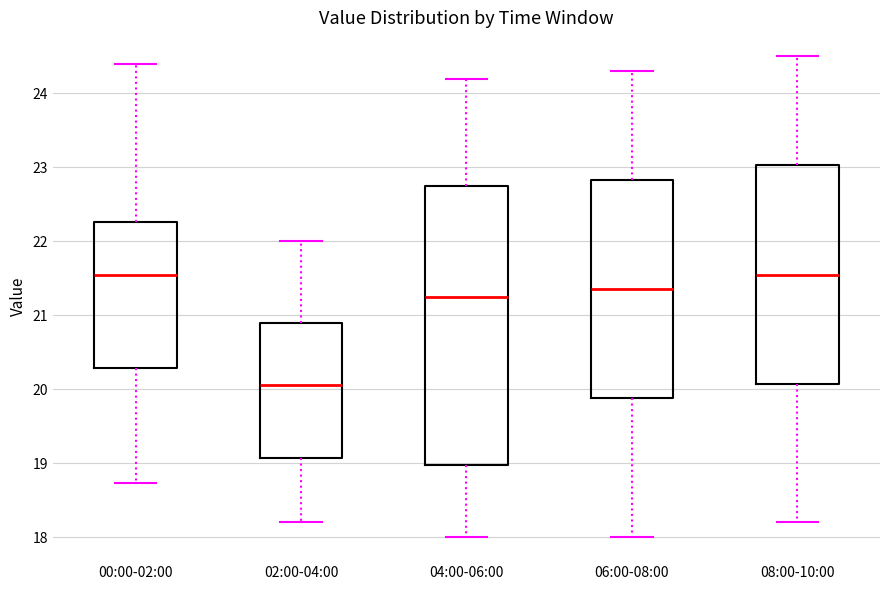

Reading left to right, read every box against the y-axis: the position of its median line, the range the box covers, and the ends of its whiskers. The values are not printed on the chart, so give them approximately, as read against the axis.

00:00-02:00: median 21.5, box 20.3 to 22.3, whiskers 18.7 to 24.4
02:00-04:00: median 20.1, box 19.1 to 20.9, whiskers 18.2 to 22.0
04:00-06:00: median 21.3, box 19.0 to 22.8, whiskers 18.0 to 24.2
06:00-08:00: median 21.4, box 19.9 to 22.8, whiskers 18.0 to 24.3
08:00-10:00: median 21.6, box 20.1 to 23.0, whiskers 18.2 to 24.5